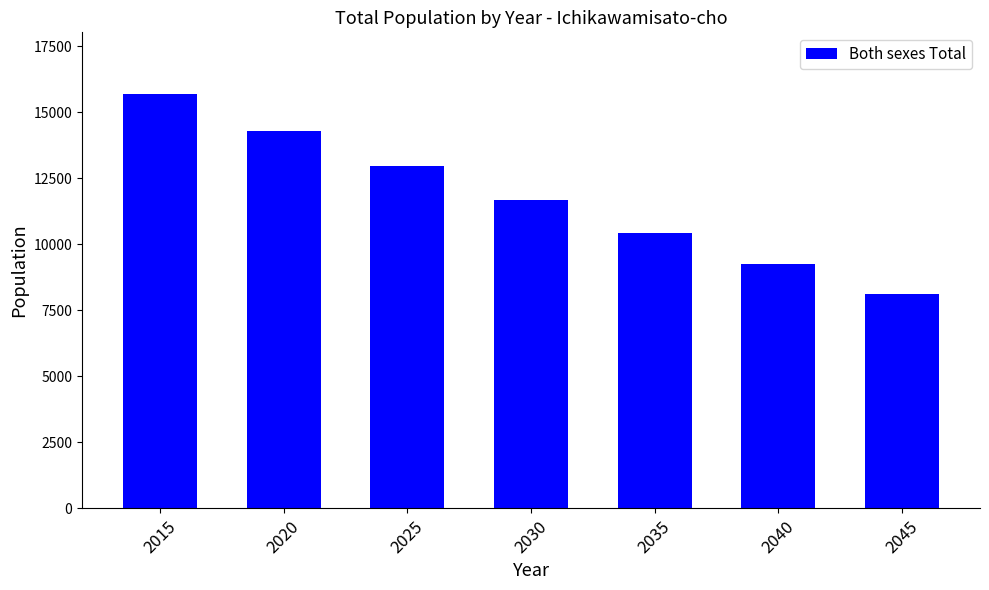

Is it true that the value at 2020 is 3205?

False